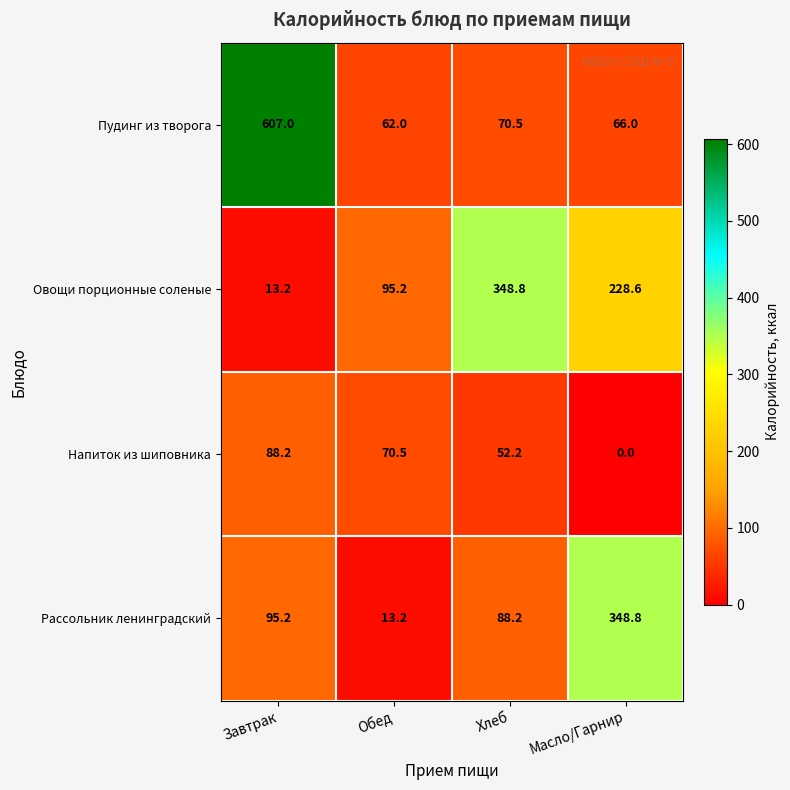

At Обед, list the series in order from smallest to largest.

Рассольник ленинградский, Пудинг из творога, Напиток из шиповника, Овощи порционные соленые